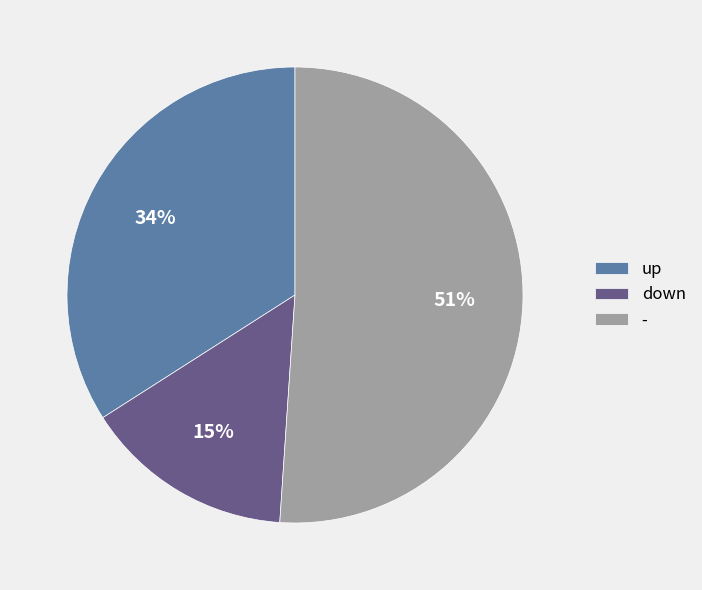

How many segments does this pie chart have?

3